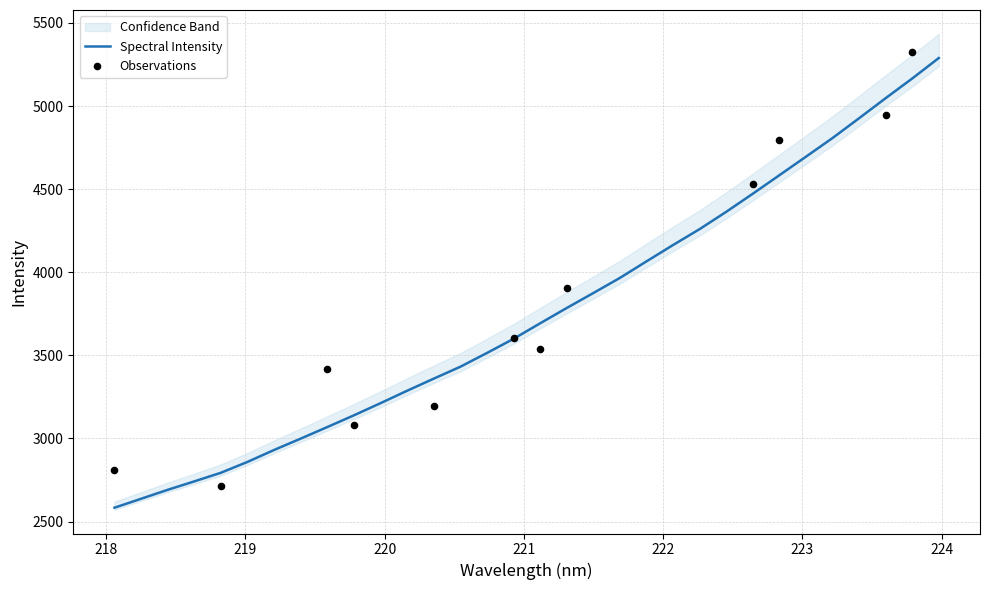

Between 219.7801 and 219.2067, which is larger?

219.7801